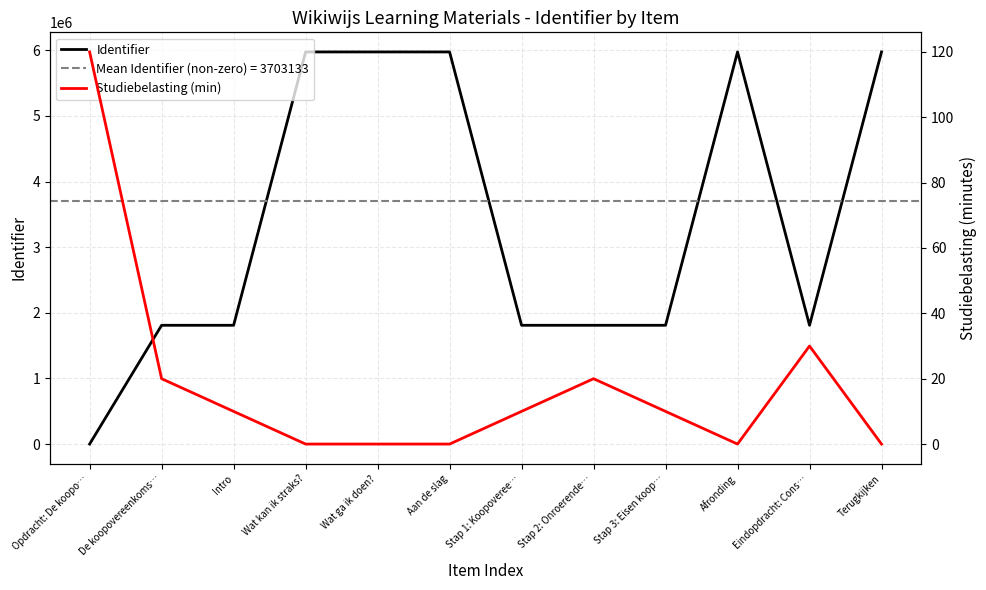

Which has a higher value, Stap 2: Onroerende… or Wat kan ik straks??

Wat kan ik straks?